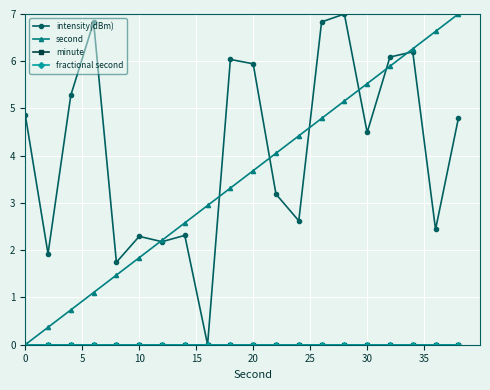

True or false: second and fractional second cross at least once.

False